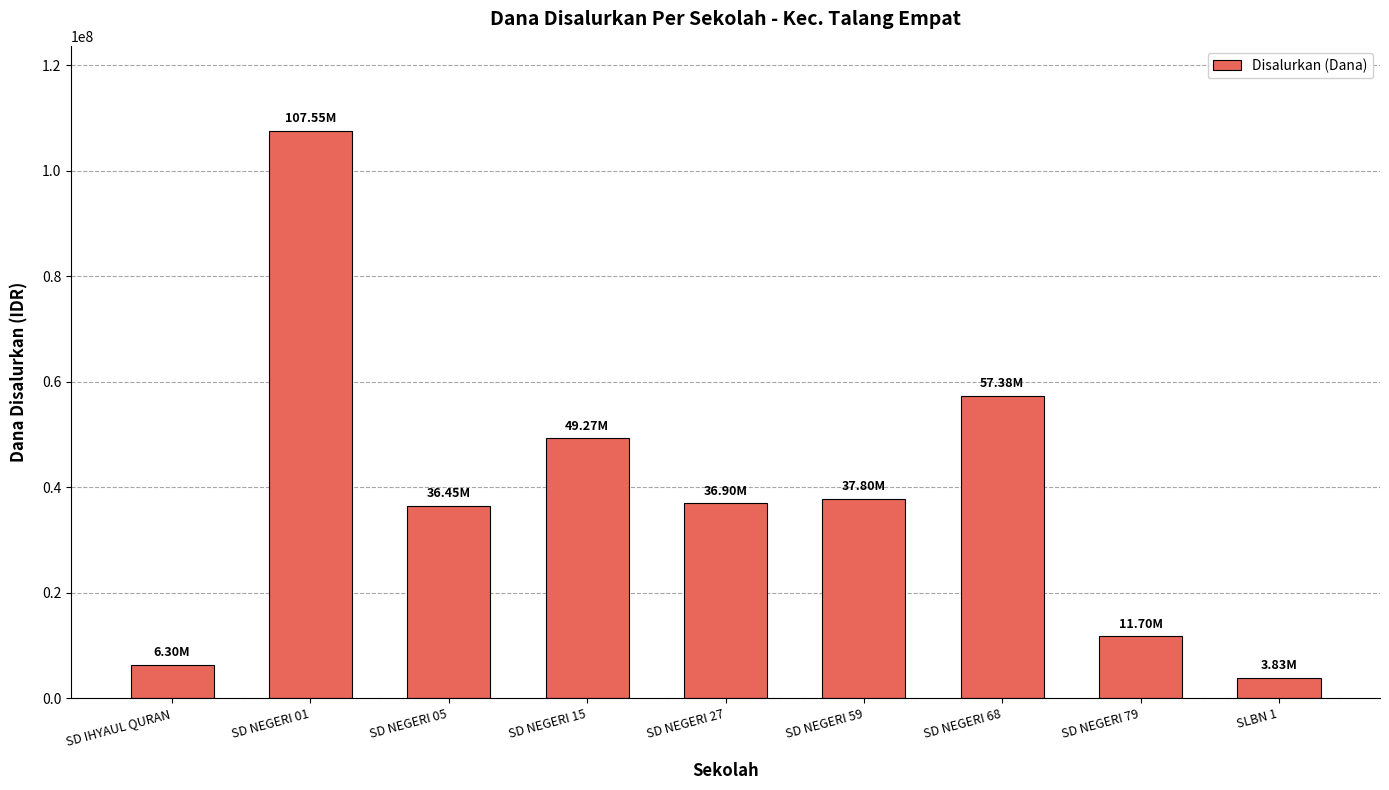

Where is the data nearest to the value 55687500?

SD NEGERI 68